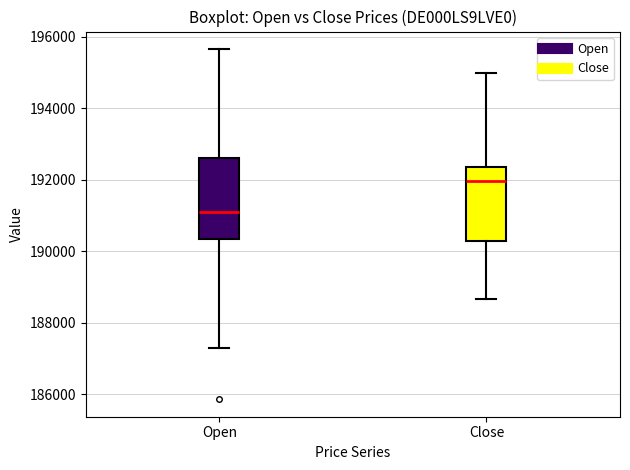

Reading left to right, read every box against the y-axis: the position of its median line, the range the box covers, and the ends of its whiskers. The values are not printed on the chart, so give them approximately, as read against the axis.

Open: median 191000, box 190400 to 192600, whiskers 187200 to 195600
Close: median 192000, box 190200 to 192400, whiskers 188600 to 195000